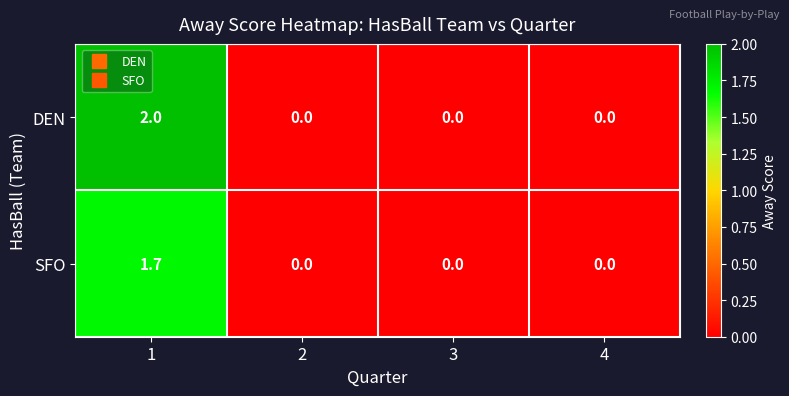

What is the average value of the SFO series?

0.4